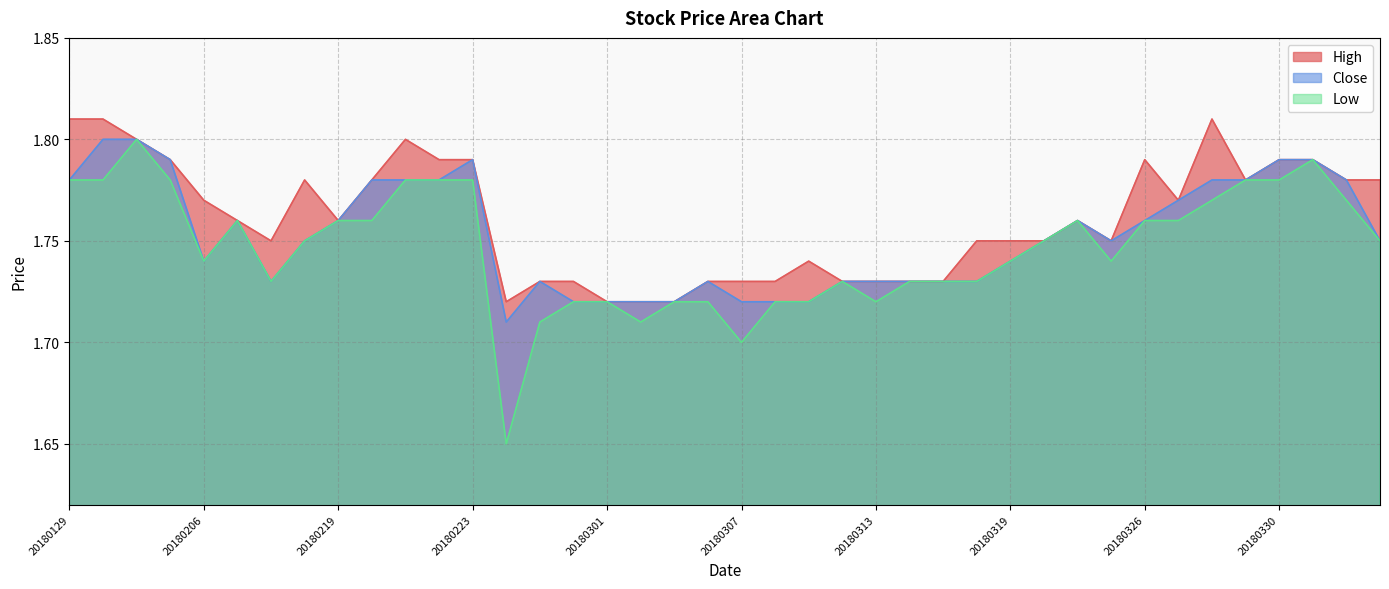

What is the average value of the Close series?

1.8